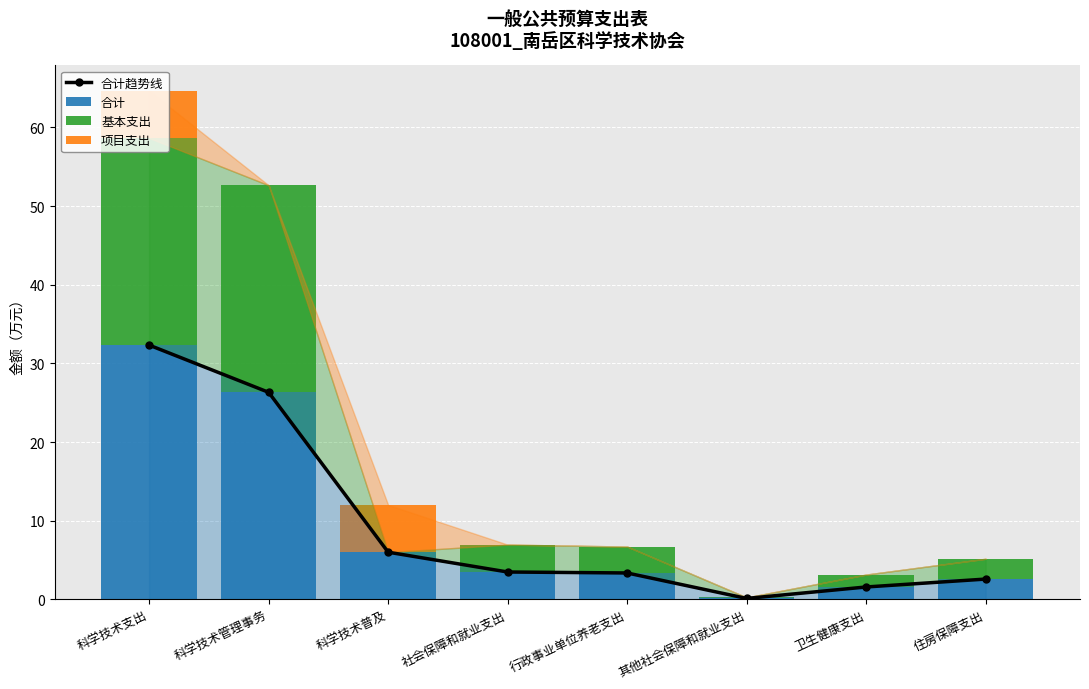

What is the label of the 4th bar from the left?

社会保障和就业支出